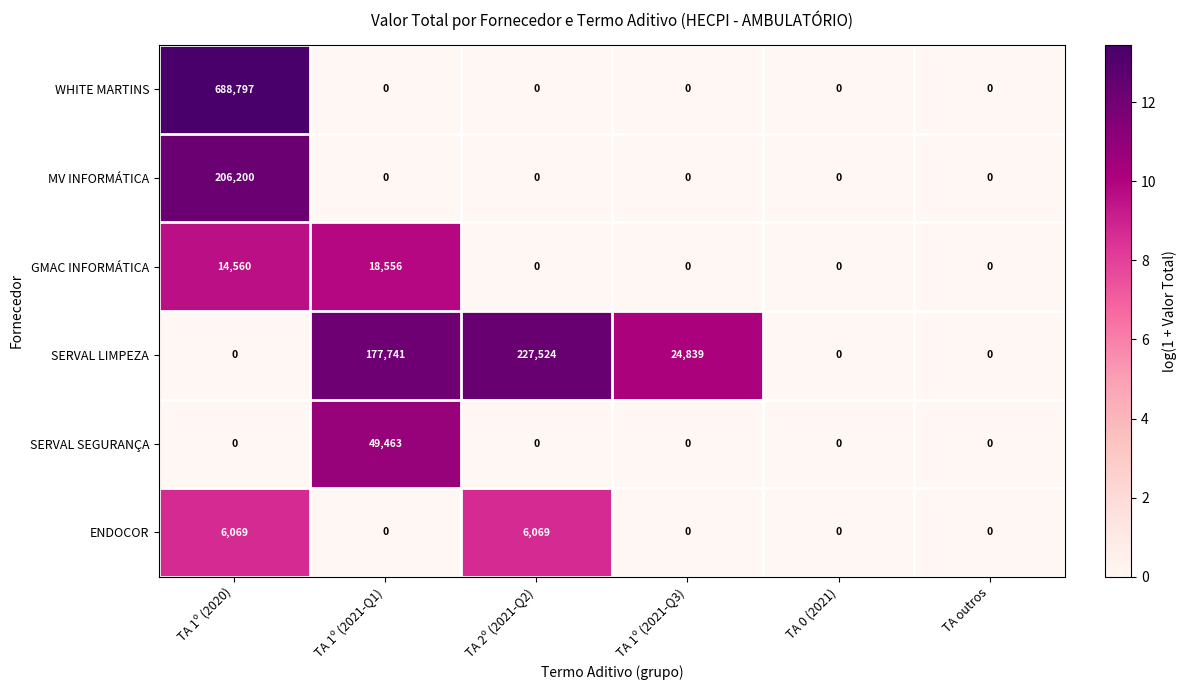

What is the maximum value shown in the chart?

688797